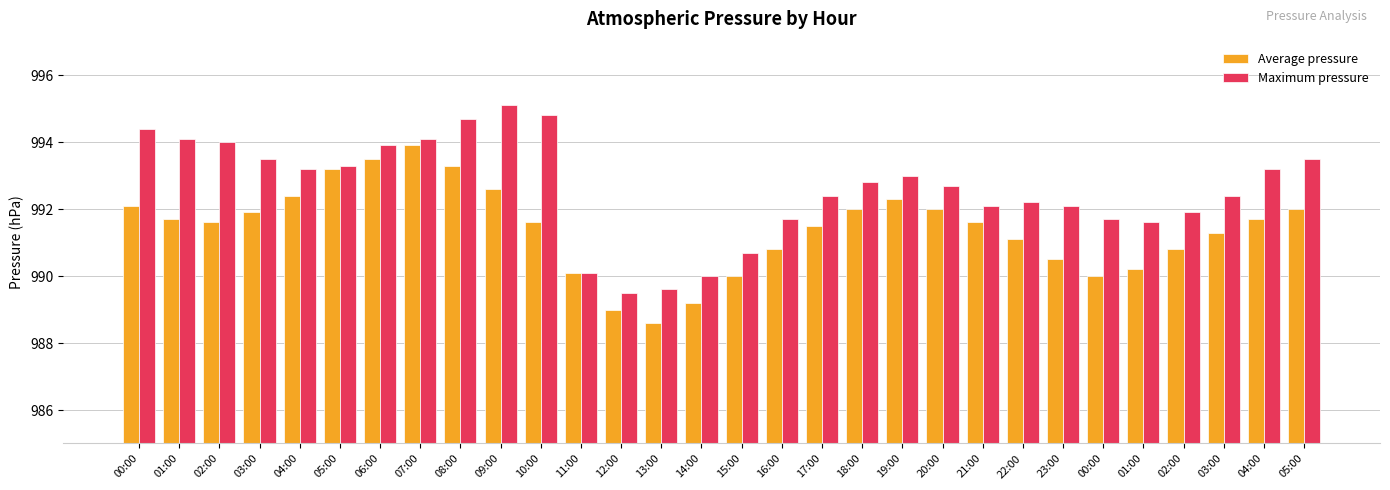

Count the number of categories in the chart.

30